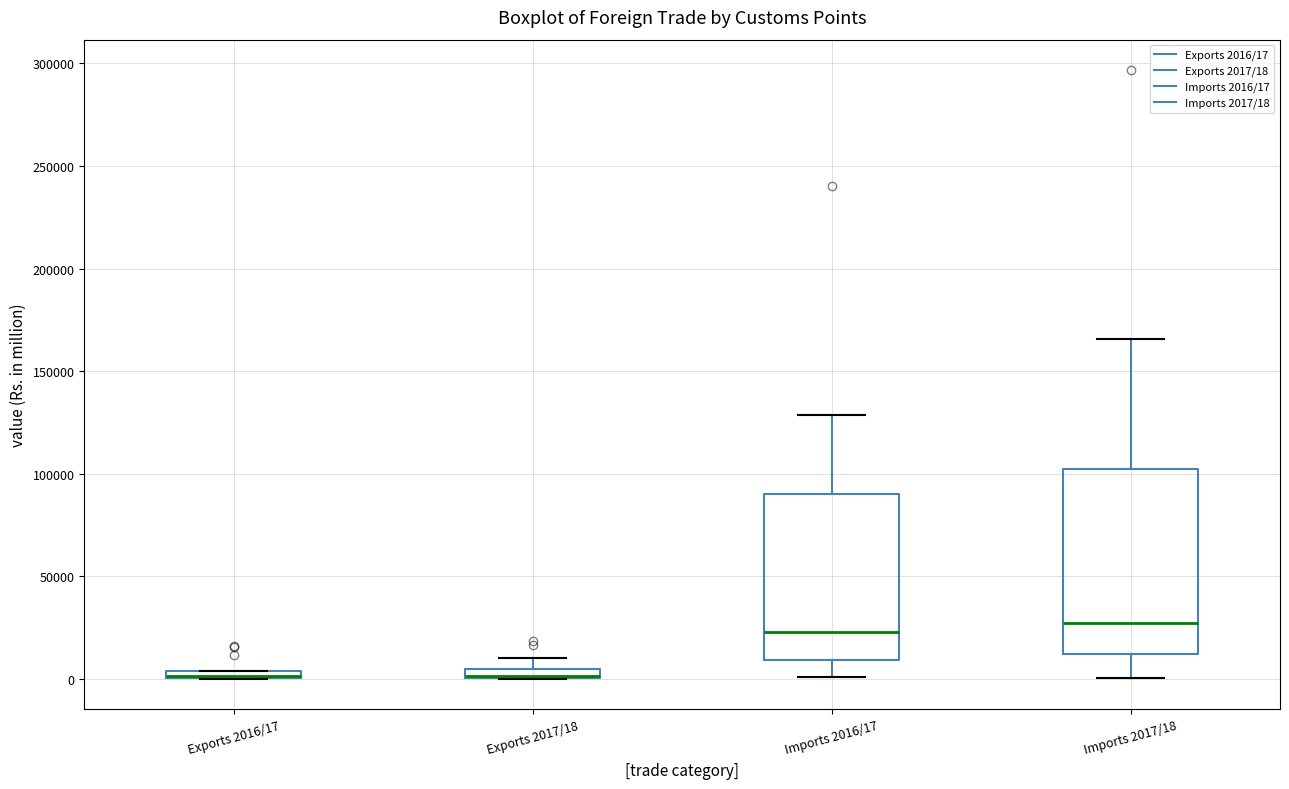

Where is the lower edge of the box for Imports 2016/17 on the y-axis? The values are not printed on the chart, so give them approximately, as read against the axis.

10000